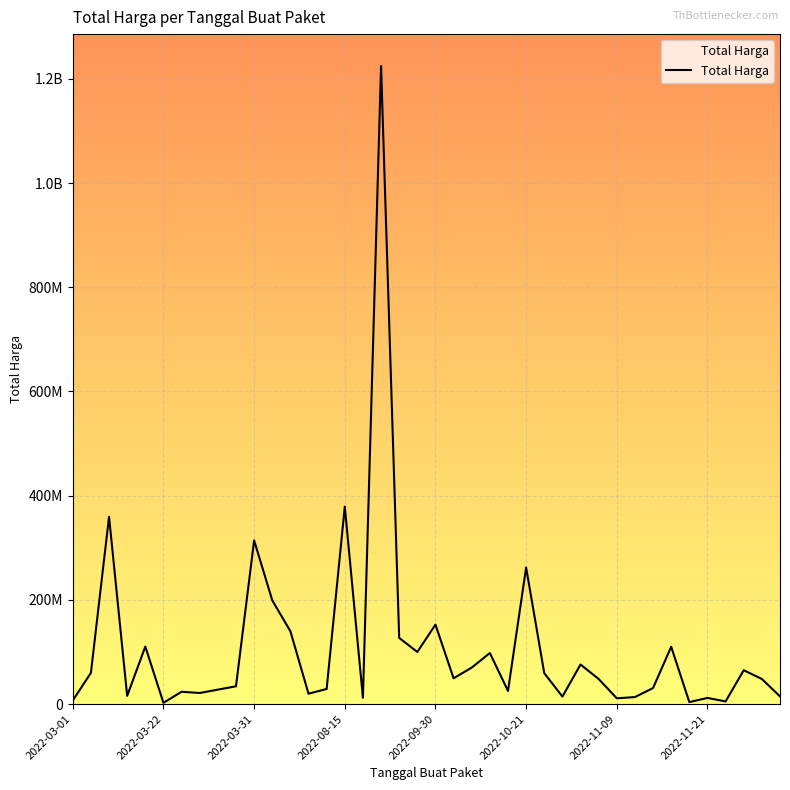

Does the chart display data point markers on the line(s)?

No